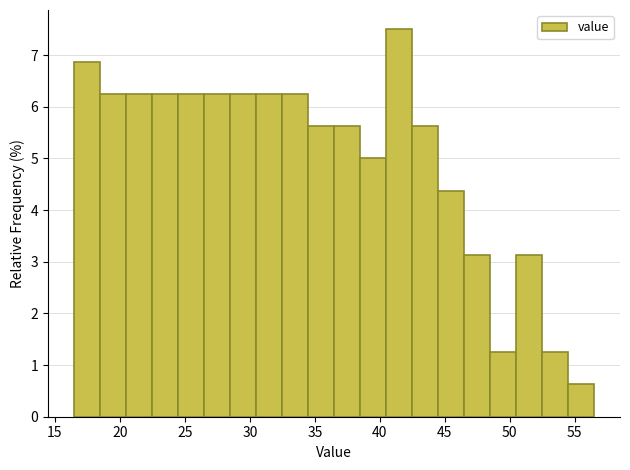

Reading left to right, transcribe this chart: for each bar, give the range it covers on the x-axis and its height. Neither the bar edges nor the heights are printed on the chart, so give them approximately, as read against the axes.

16.5 to 18.5: 6.9
18.5 to 20.5: 6.3
20.5 to 22.5: 6.3
22.5 to 24.5: 6.3
24.5 to 26.5: 6.3
26.5 to 28.5: 6.3
28.5 to 30.5: 6.3
30.5 to 32.5: 6.3
32.5 to 34.5: 6.3
34.5 to 36.5: 5.6
36.5 to 38.5: 5.6
38.5 to 40.5: 5.0
40.5 to 42.5: 7.5
42.5 to 44.5: 5.6
44.5 to 46.5: 4.4
46.5 to 48.5: 3.1
48.5 to 50.5: 1.3
50.5 to 52.5: 3.1
52.5 to 54.5: 1.3
54.5 to 56.5: 0.6